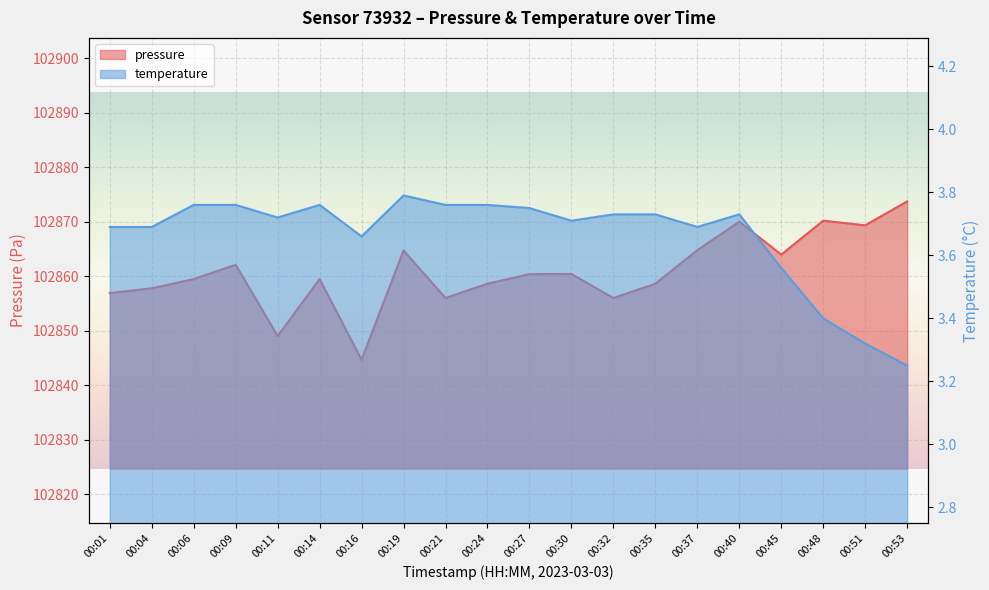

Is the value of pressure at 00:06 greater than the value of temperature at 00:53?

Yes